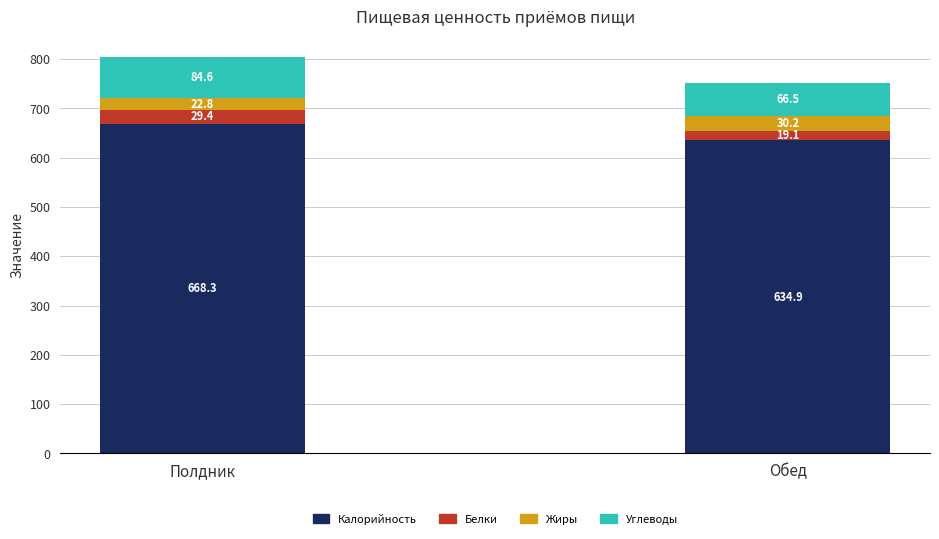

What is the difference between the maximum and minimum values in the Калорийность series?

33.4